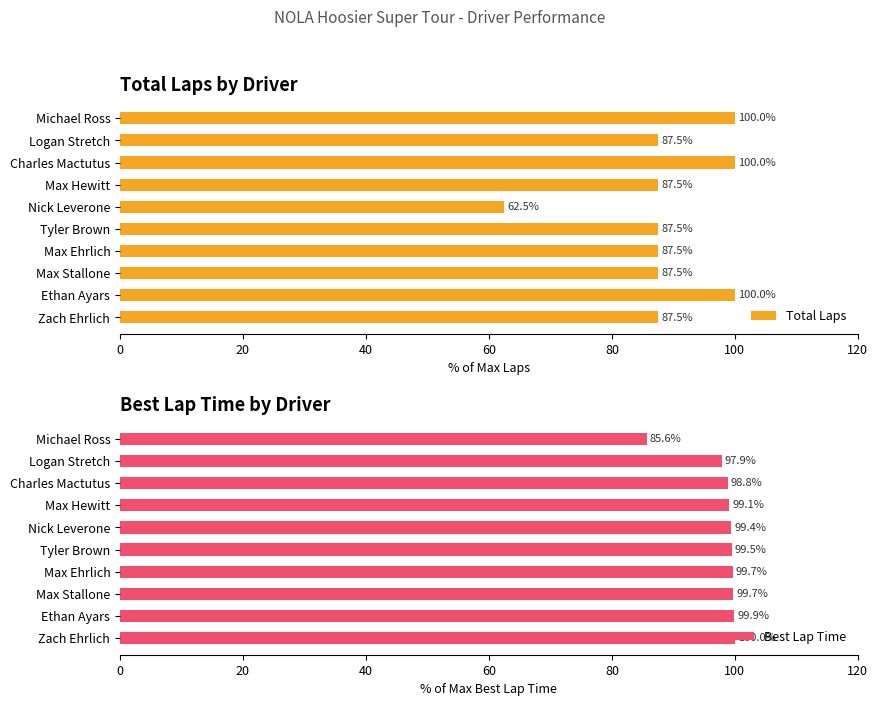

At how many categories does at least one series exceed 73?

10